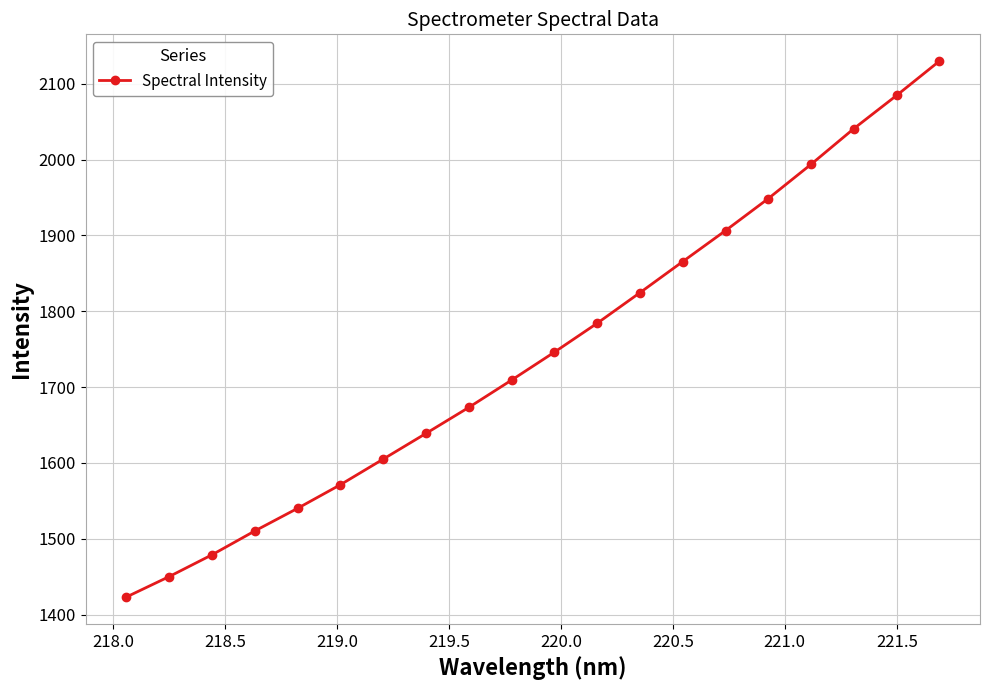

True or false: the data has more than 2 interior local peaks.

False